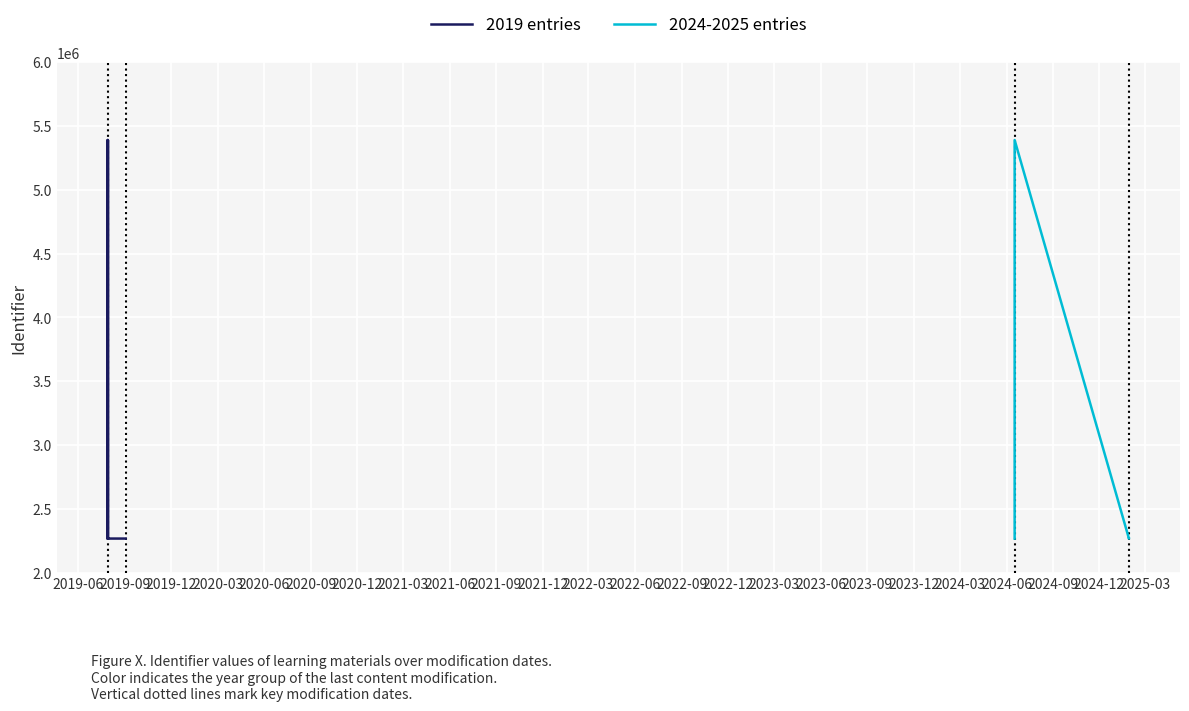

Where is the data nearest to the value 3828944?

2019-07-29